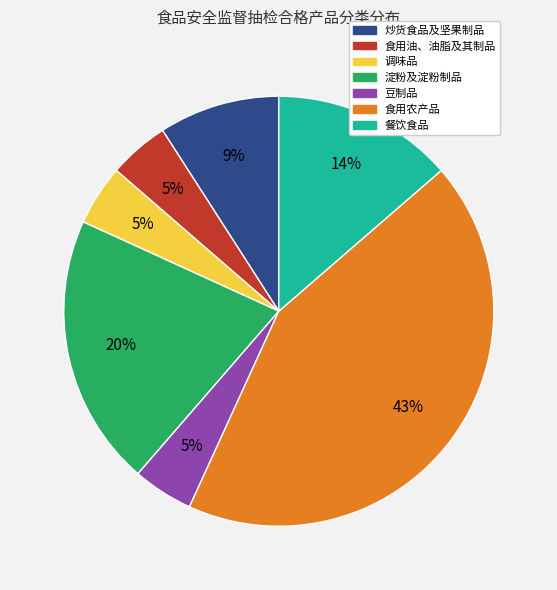

Which slice is the largest?

食用农产品